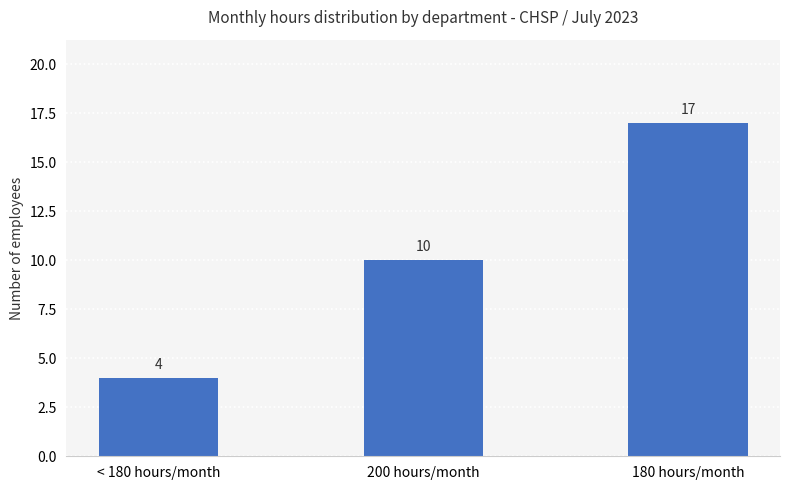

Are the bars horizontal?

No